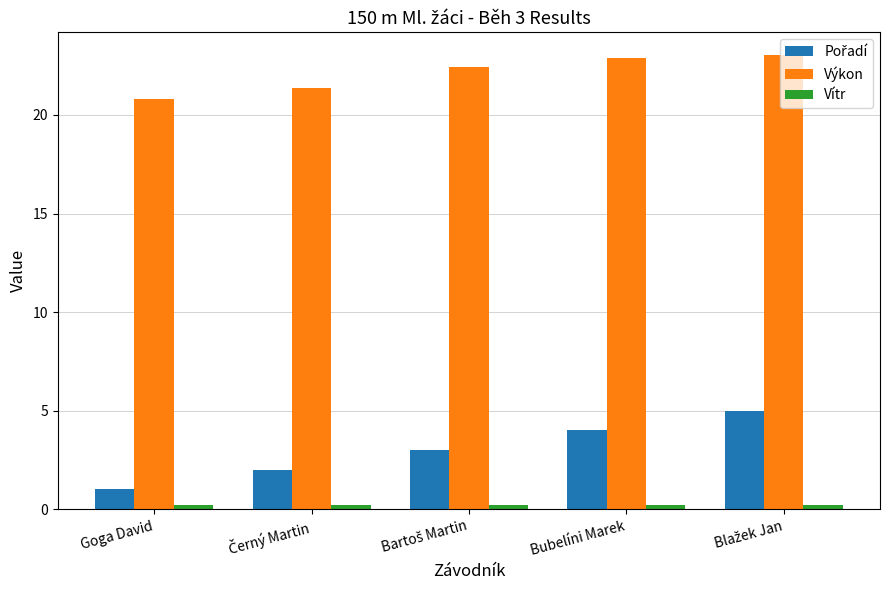

How many series are shown in this chart?

3